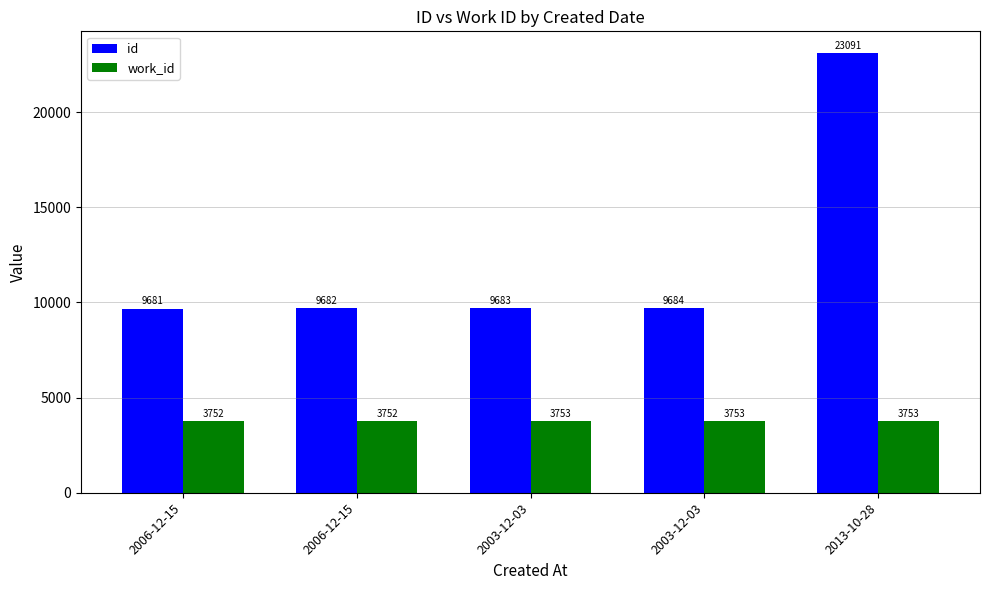

Rank the categories by work_id value from highest to lowest.

2003-12-03, 2003-12-03, 2013-10-28, 2006-12-15, 2006-12-15